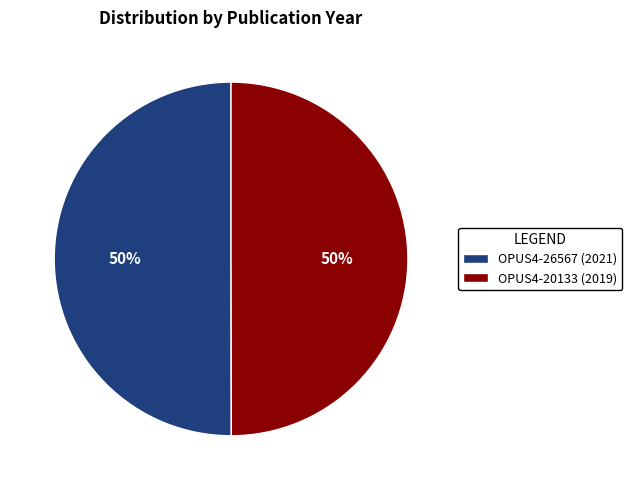

To the nearest percent, what is the combined percentage of OPUS4-20133 (2019) and OPUS4-26567 (2021)?

100%